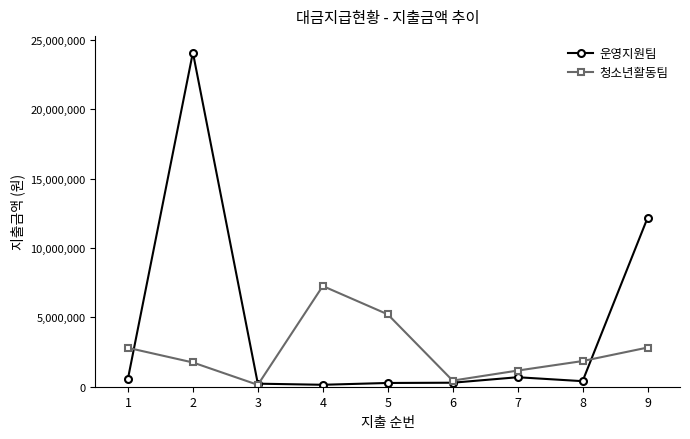

True or false: 운영지원팀 has more than 0 points higher than both neighbors.

True